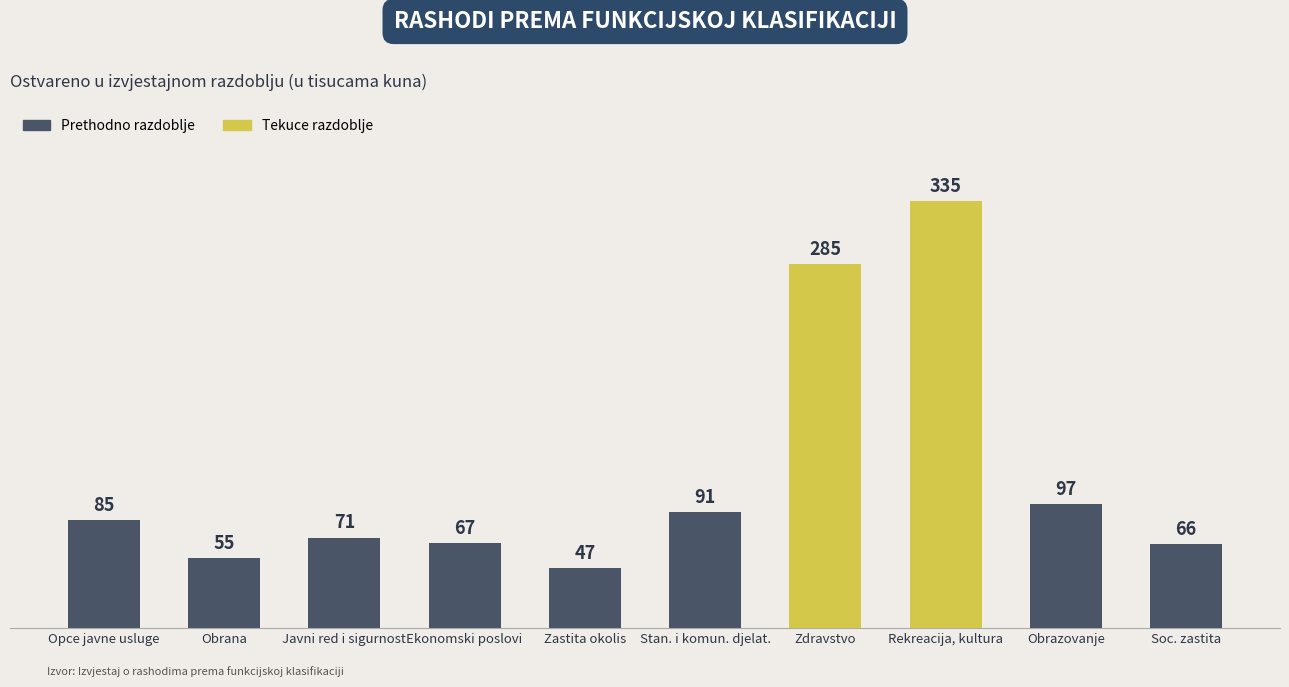

What position from the right is Rekreacija, kultura?

3